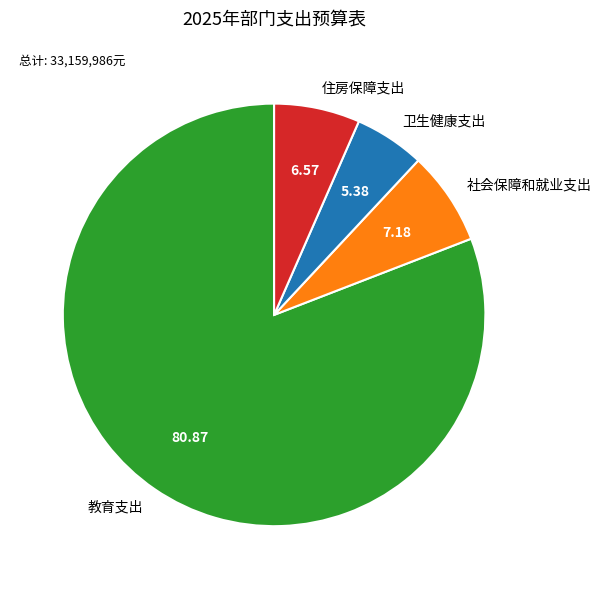

Between 住房保障支出 and 教育支出, which is larger?

教育支出